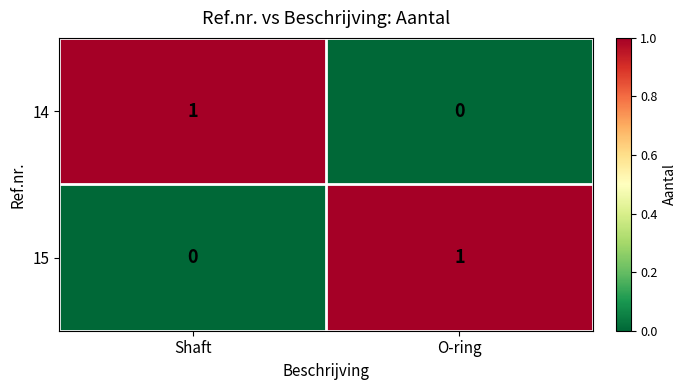

The 14 series shows 1 at Shaft. True or false?

True